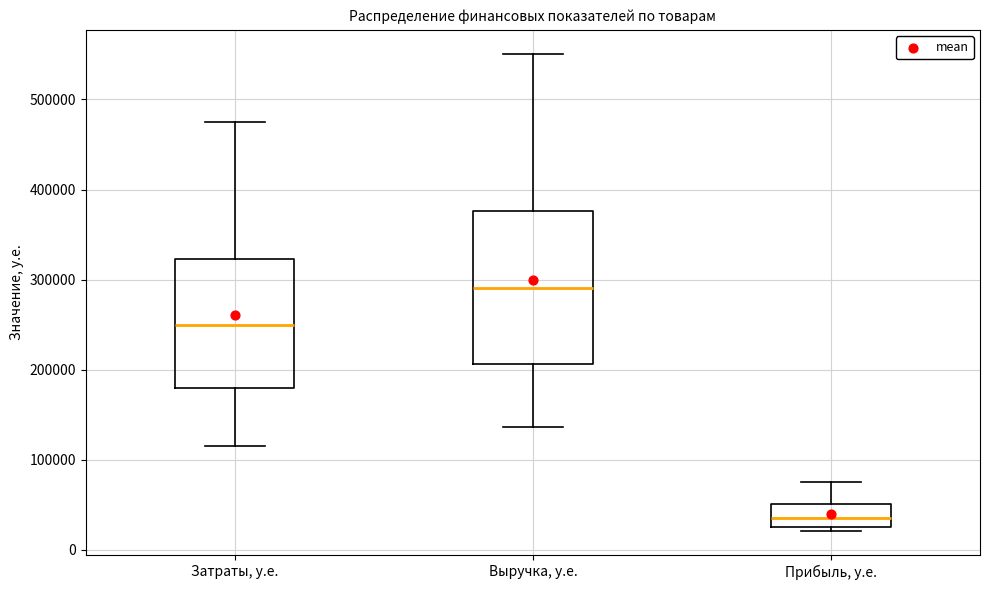

Reading left to right, transcribe this box plot: for each box, give where its median line is, the range the box spans, and where its two whiskers end, as read against the y-axis. The values are not printed on the chart, so give them approximately, as read against the axis.

Затраты, у.е.: median 250000, box 180000 to 320000, whiskers 120000 to 480000
Выручка, у.е.: median 290000, box 210000 to 380000, whiskers 140000 to 550000
Прибыль, у.е.: median 40000, box 30000 to 50000, whiskers 20000 to 80000